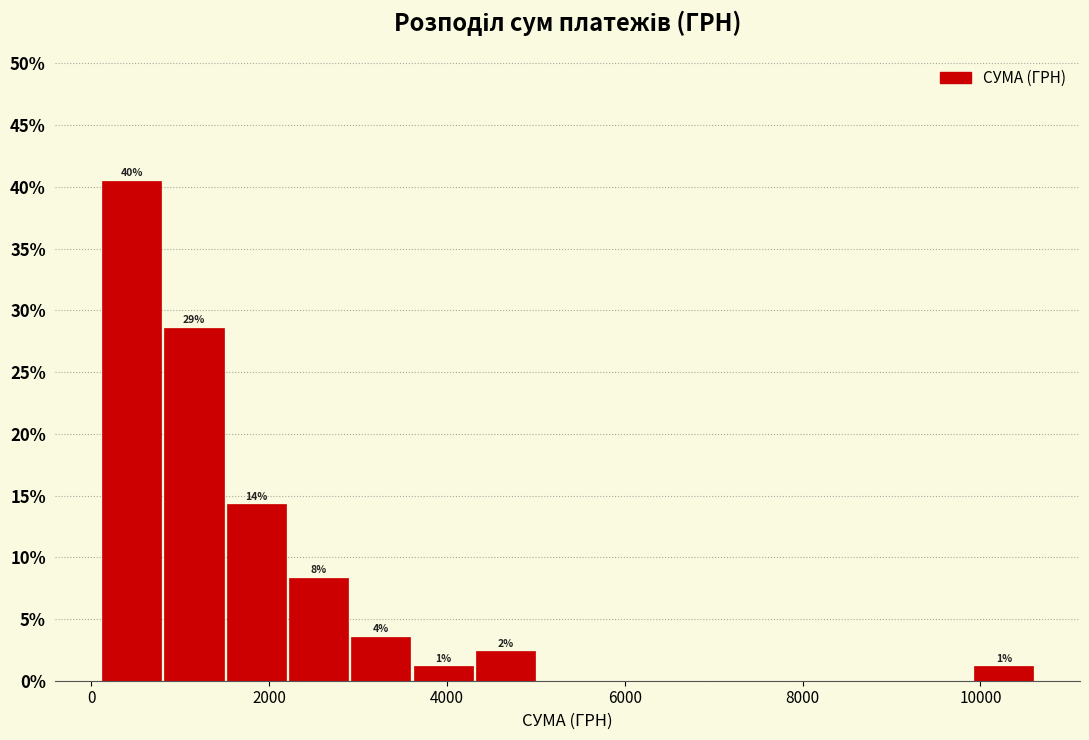

Around what value on the x-axis is the tallest bar? Give the approximate position of its centre, as read against the axis.

400